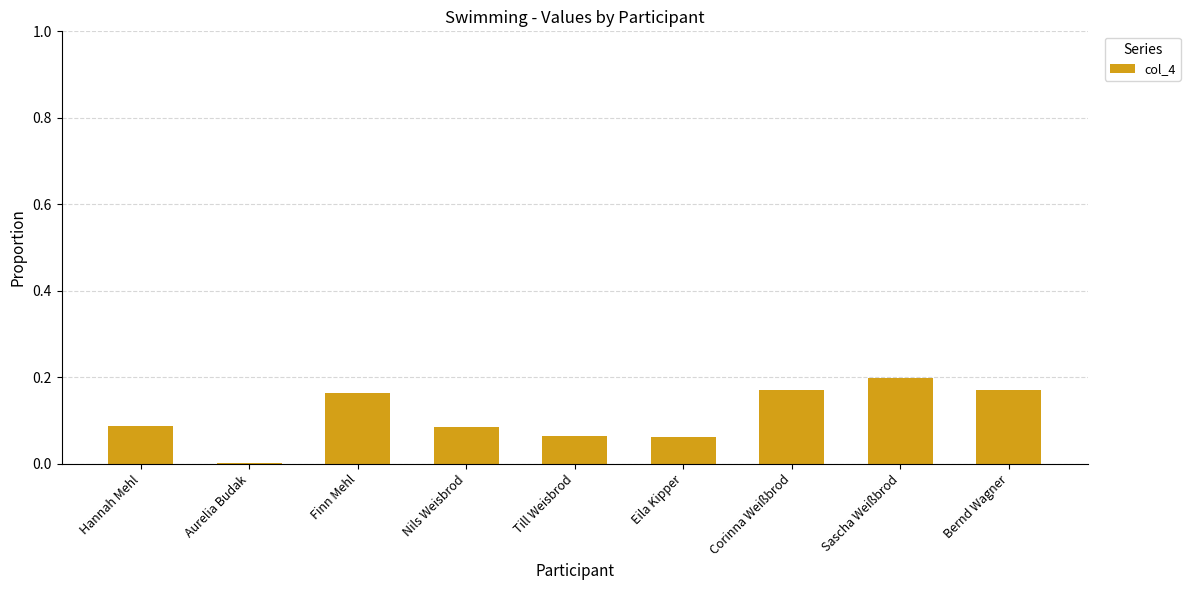

Is it true that the value at Hannah Mehl is 0.0?

False